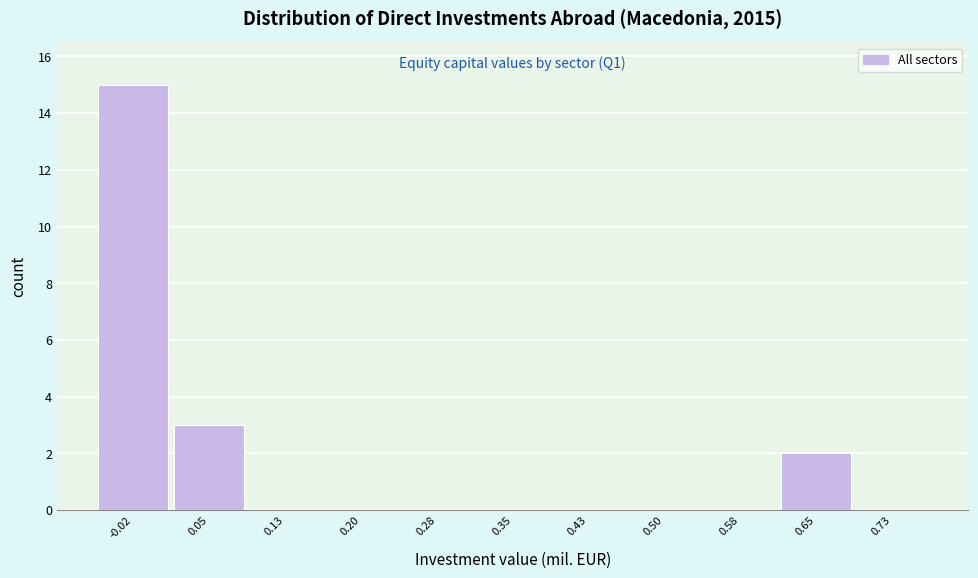

Which range on the x-axis has the tallest bar?

-0.06 to 0.02